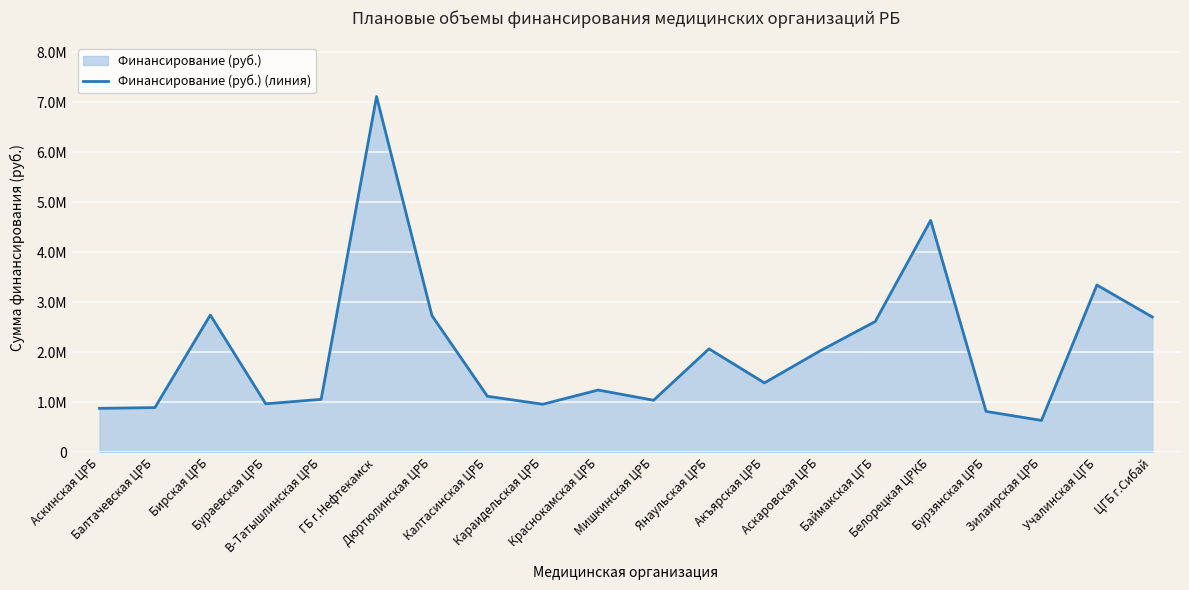

What is the change in value from Дюртюлинская ЦРБ to Янаульская ЦРБ?

-664540